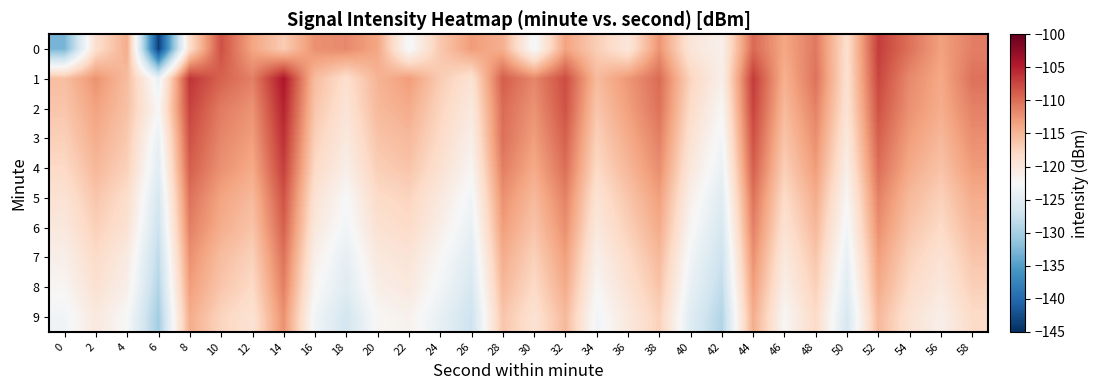

At 22, list the series in order from largest to smallest.

1, 2, 3, 4, 5, 6, 7, 8, 9, 0